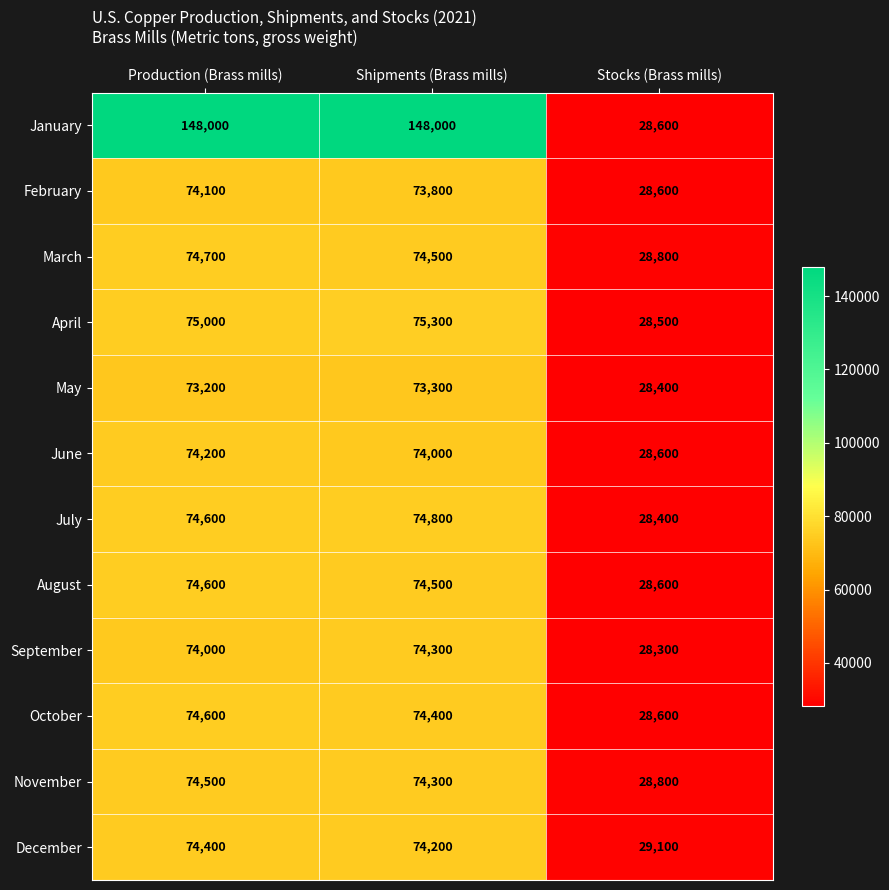

What is the total value across all series at Production (Brass mills)?

965900